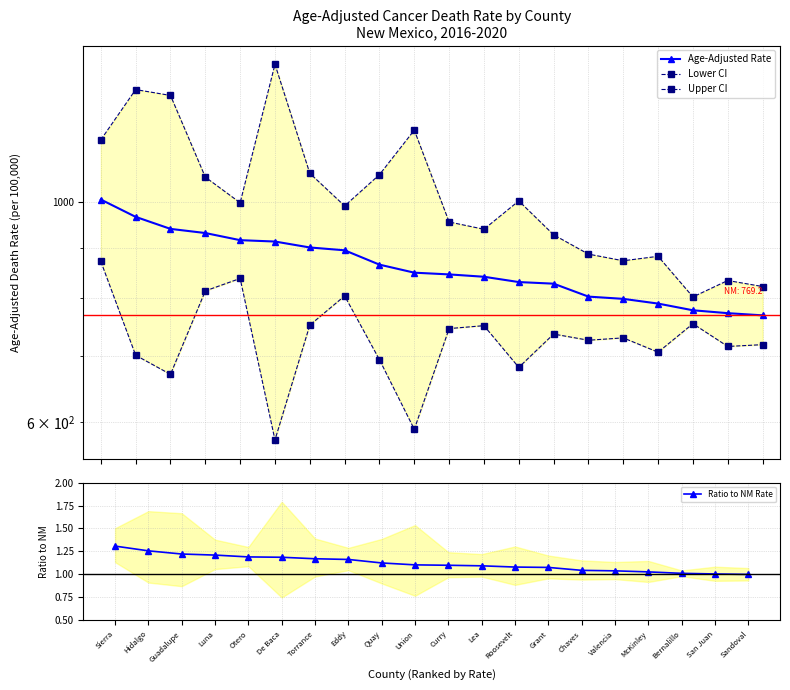

True or false: Upper CI and Lower CI intersect in this chart.

False